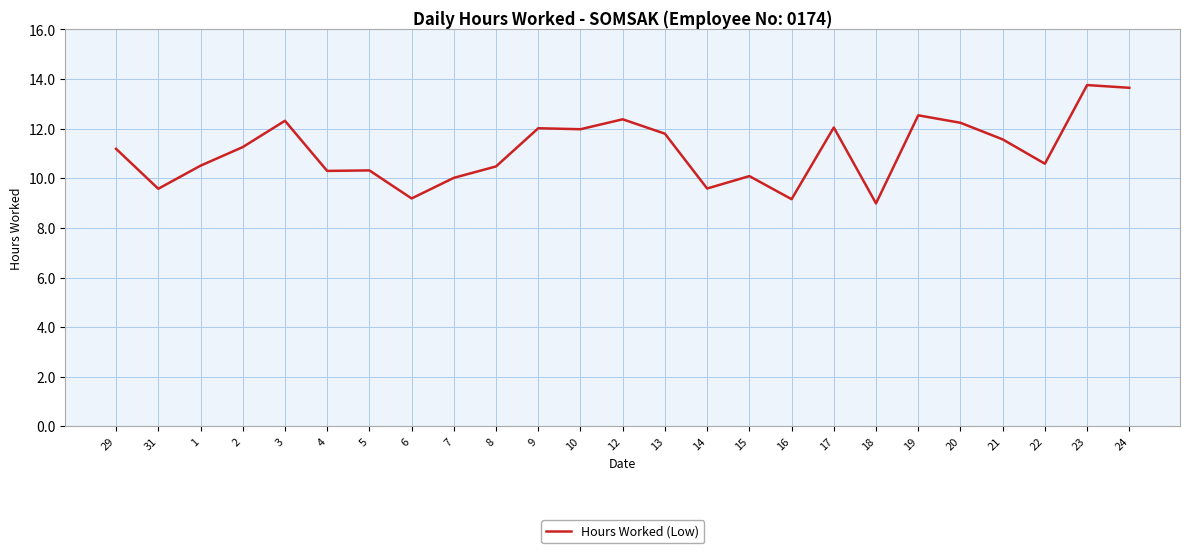

What is the minimum value shown in the chart?

9.0